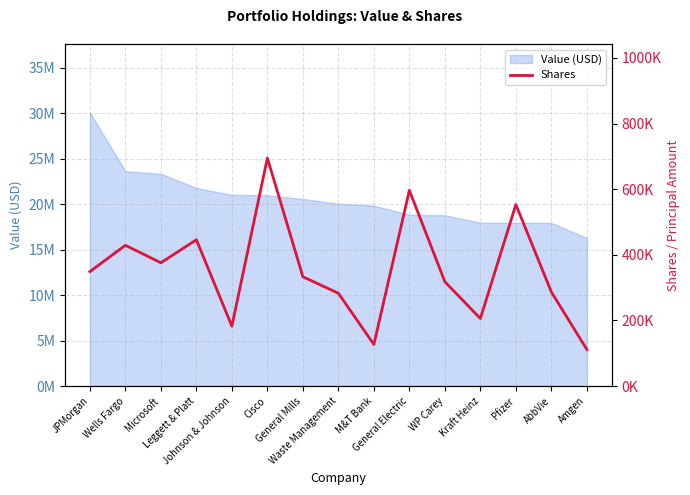

At which label does the data first exceed 333153?

JPMorgan